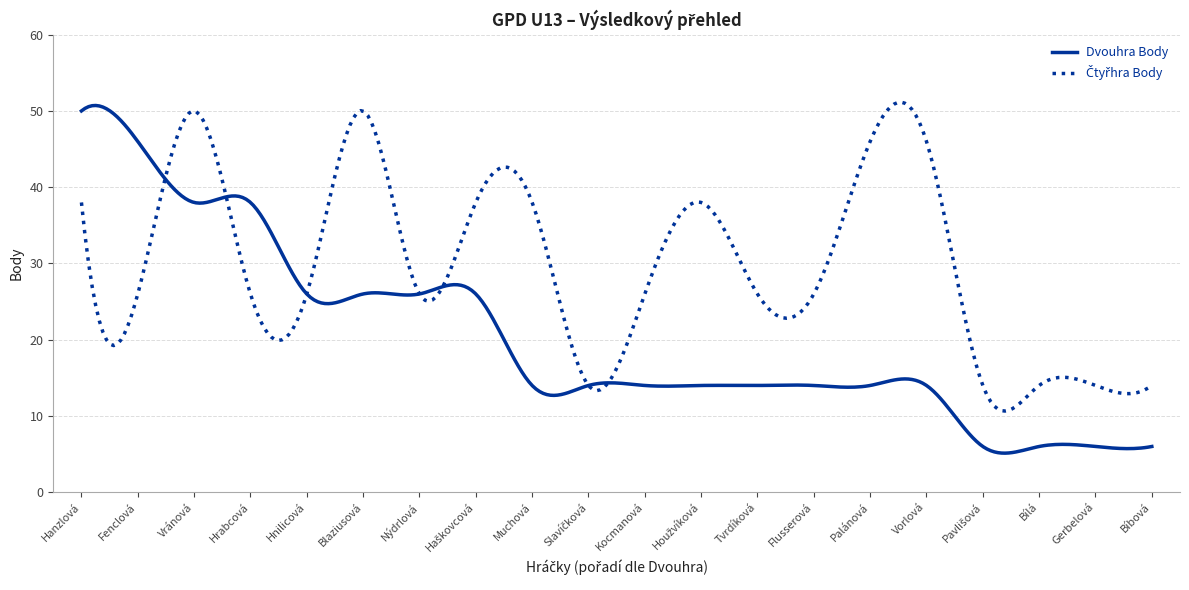

What is the greatest value displayed?

51.1